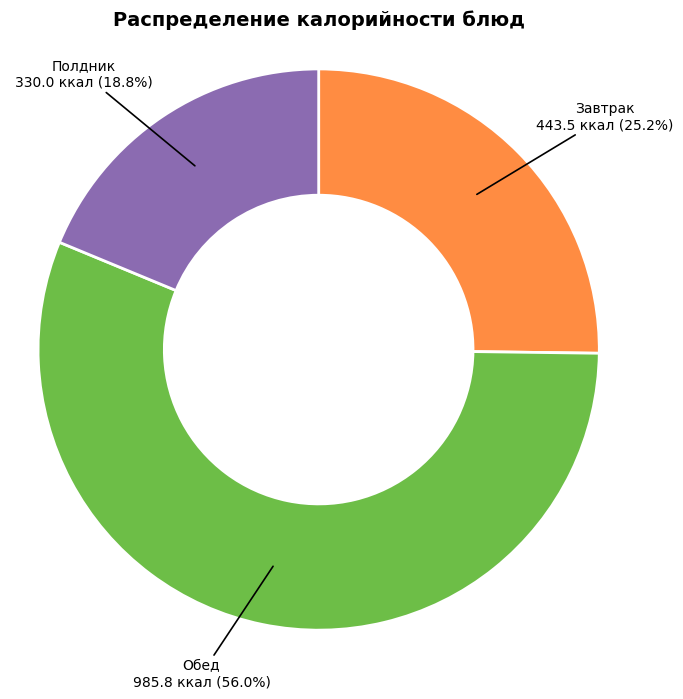

What percentage do Обед and Завтрак together represent?

81.2%